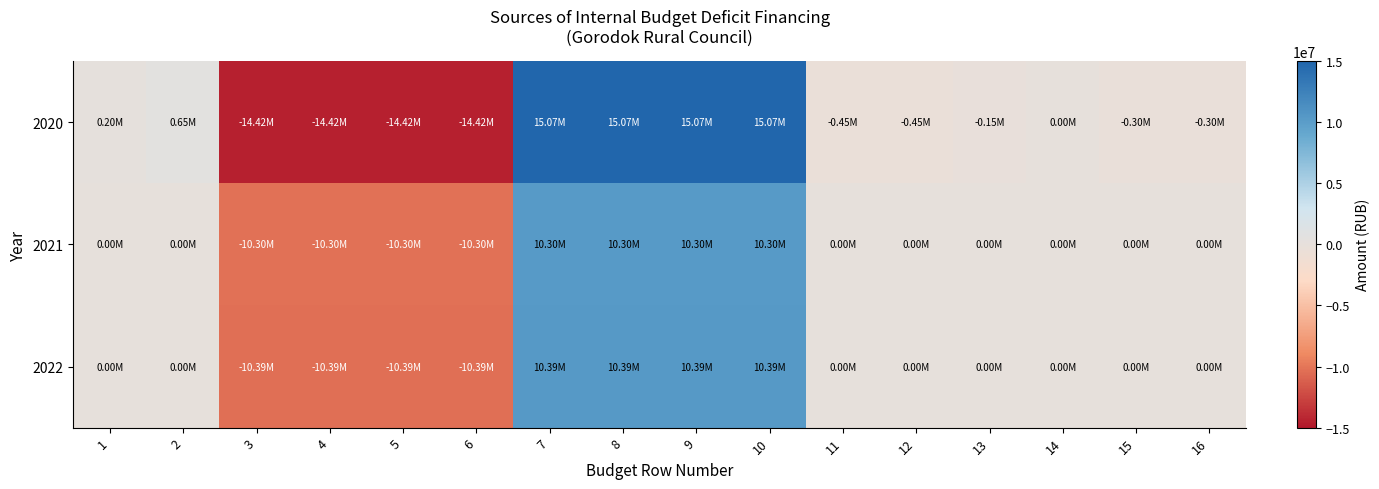

Reading left to right, list all the values displayed in this chart.

2020: 1=203545.5	2=653545.5	3=-14417864.2	4=-14417864.2	5=-14417864.2	6=-14417864.2	7=15071409.7	8=15071409.7	9=15071409.7	10=15071409.7	11=-450000.0	12=-450000.0	13=-150000.0	14=0.0	15=-300000.0	16=-300000.0
2021: 1=0.0	2=0.0	3=-10303384.0	4=-10303384.0	5=-10303384.0	6=-10303384.0	7=10303384.0	8=10303384.0	9=10303384.0	10=10303384.0	11=0.0	12=0.0	13=0.0	14=0.0	15=0.0	16=0.0
2022: 1=0.0	2=0.0	3=-10393511.0	4=-10393511.0	5=-10393511.0	6=-10393511.0	7=10393511.0	8=10393511.0	9=10393511.0	10=10393511.0	11=0.0	12=0.0	13=0.0	14=0.0	15=0.0	16=0.0